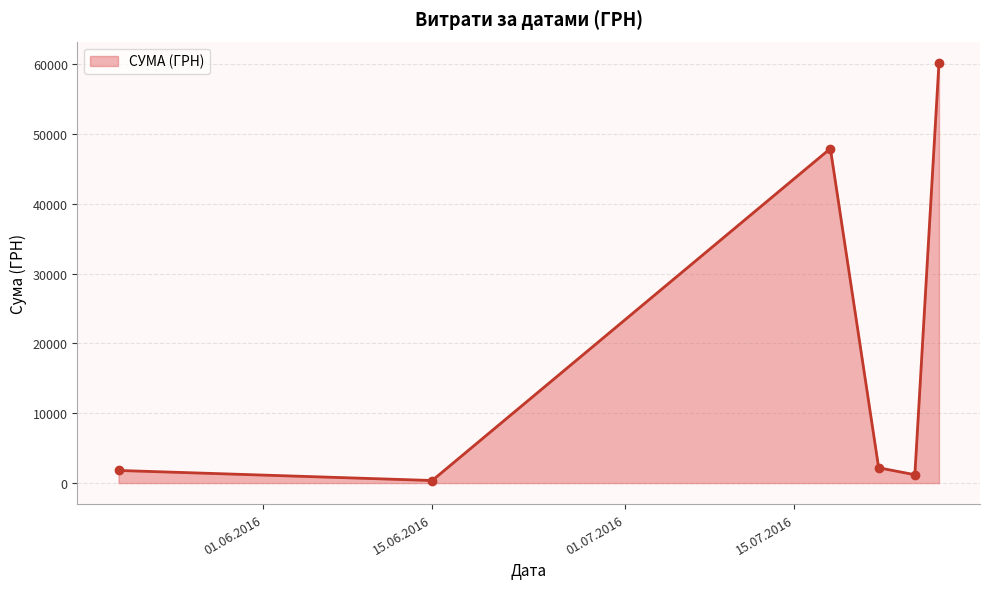

What is the maximum value shown in the chart?

60203.0